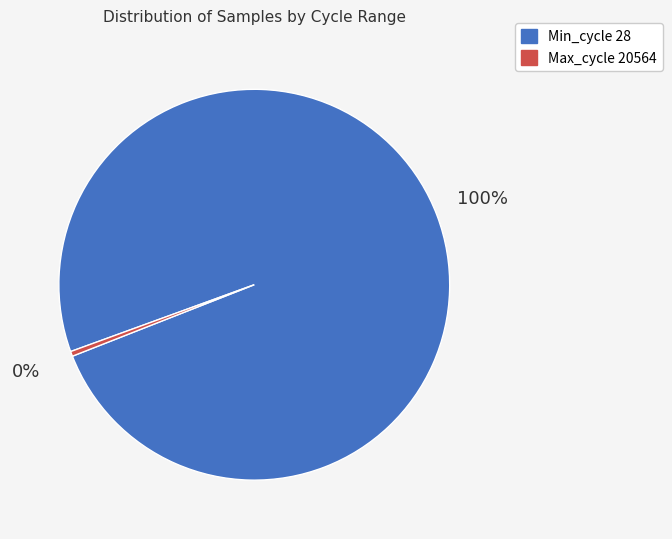

Is there any slice that represents more than half of the pie?

Yes